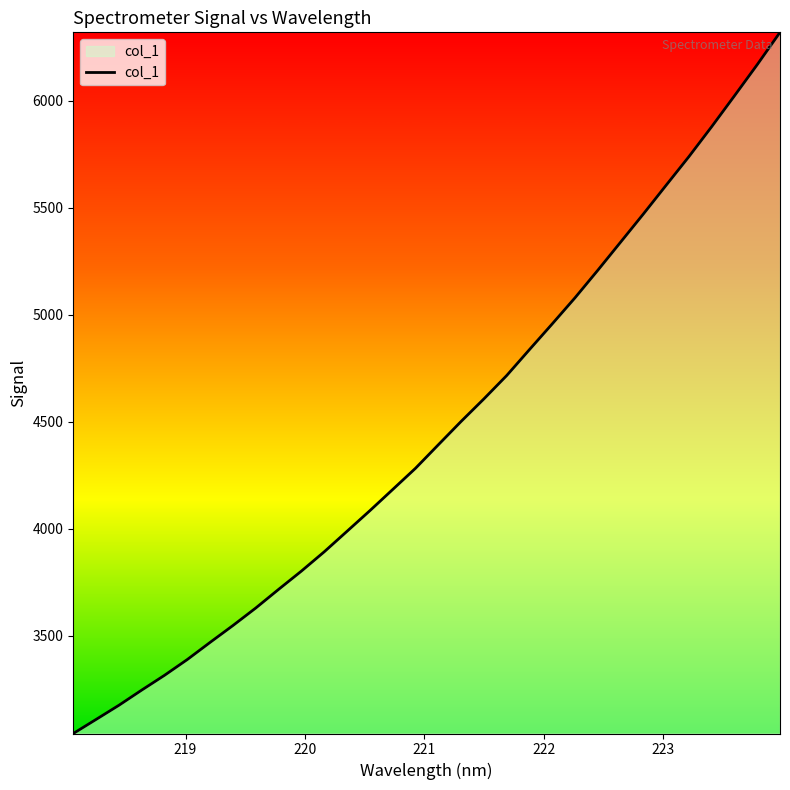

What is the difference between the maximum and minimum values?

3276.3